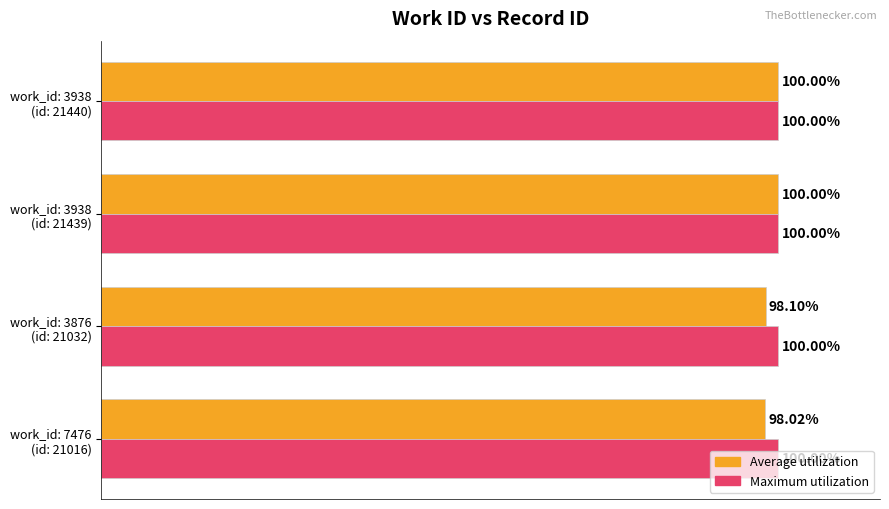

Rank the series by their average value, from lowest to highest.

Average utilization, Maximum utilization